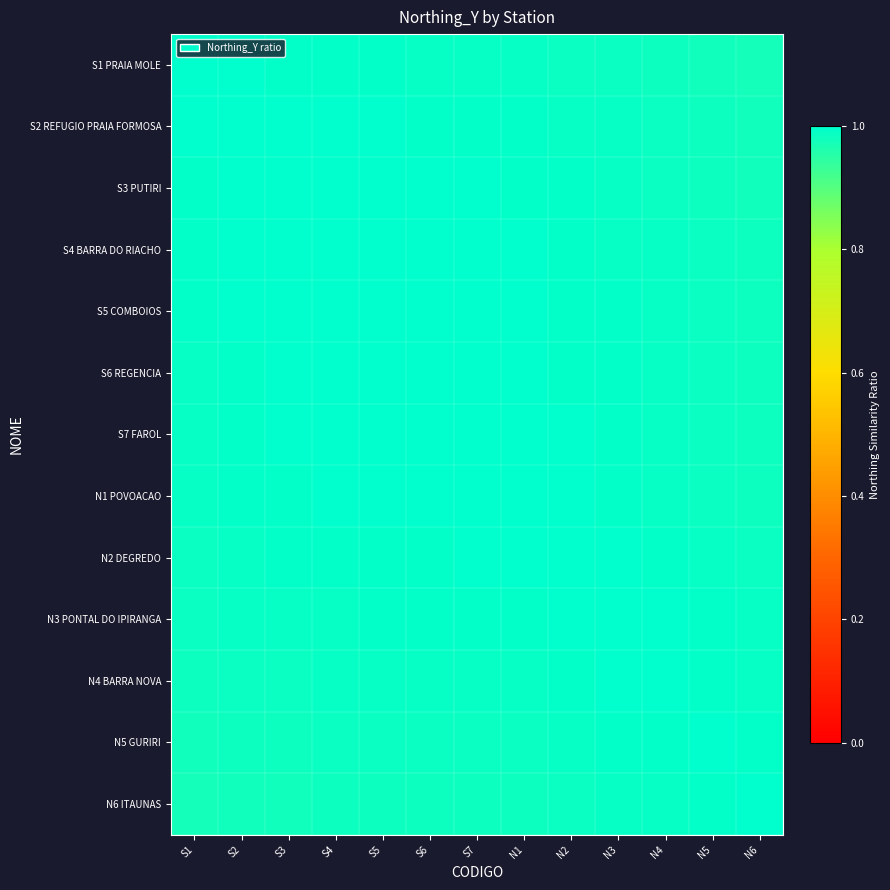

What is the total value across all series at S6?

12.9